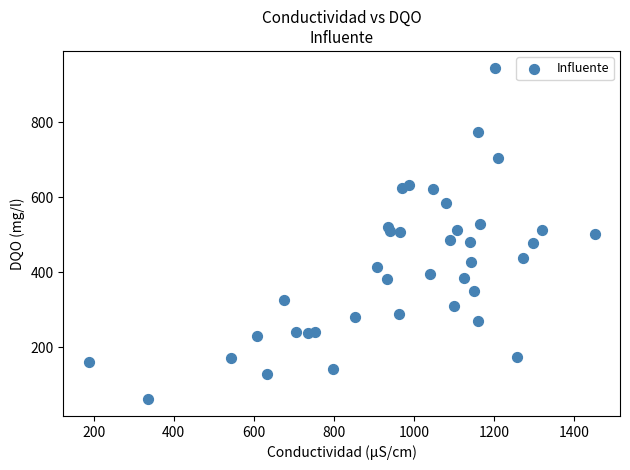

What is the range of Y values (max minus min)?

885